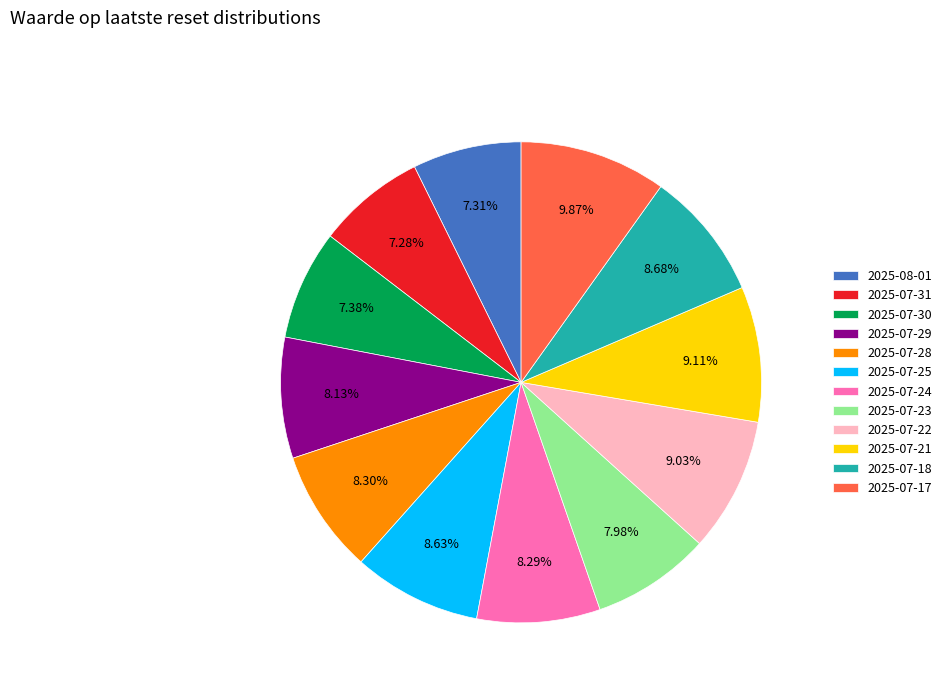

What percentage is the 2025-08-01 slice, to the nearest percent?

7%